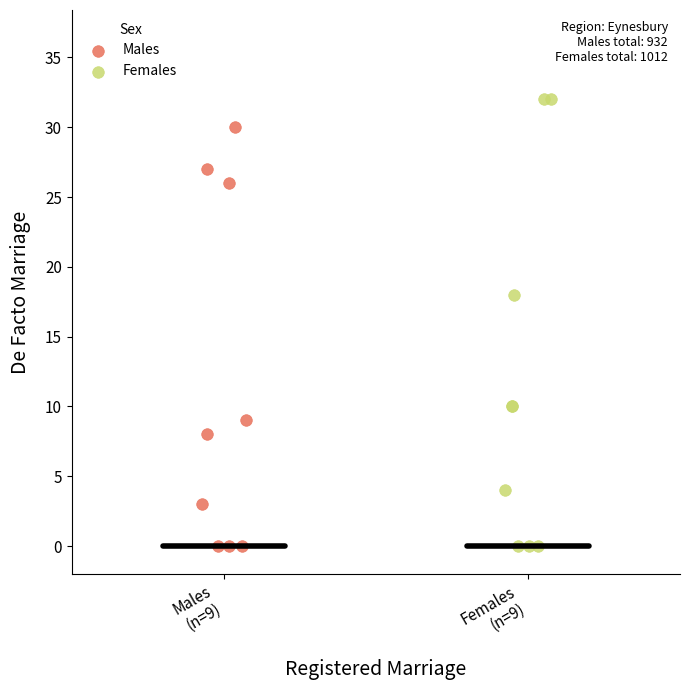

Which series reaches the maximum Y coordinate?

Females